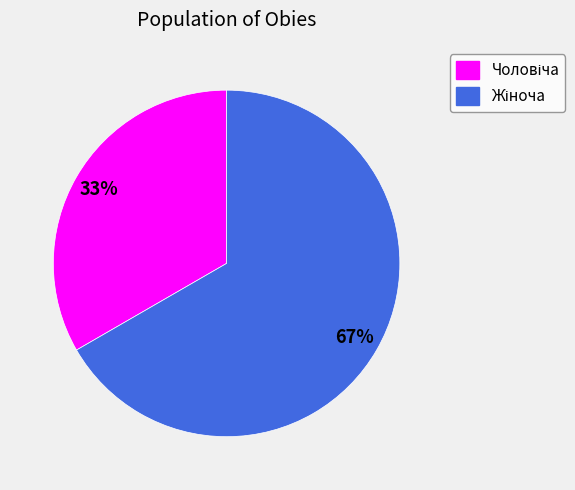

How many segments does this pie chart have?

2